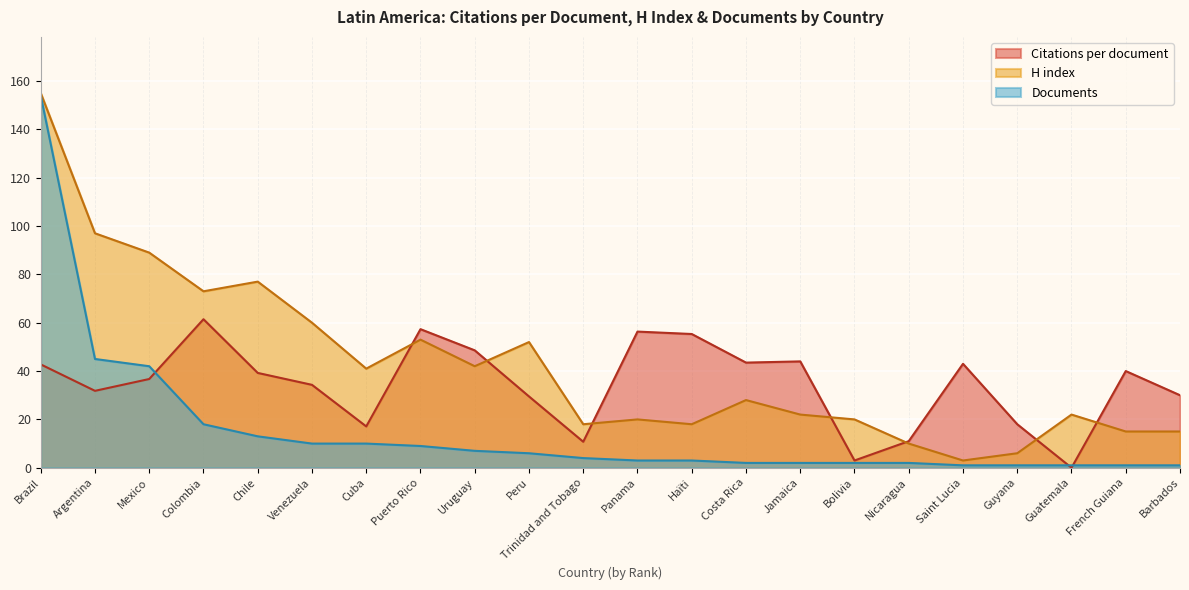

What is the difference between the second highest and minimum values in the Citations per document series?

57.3